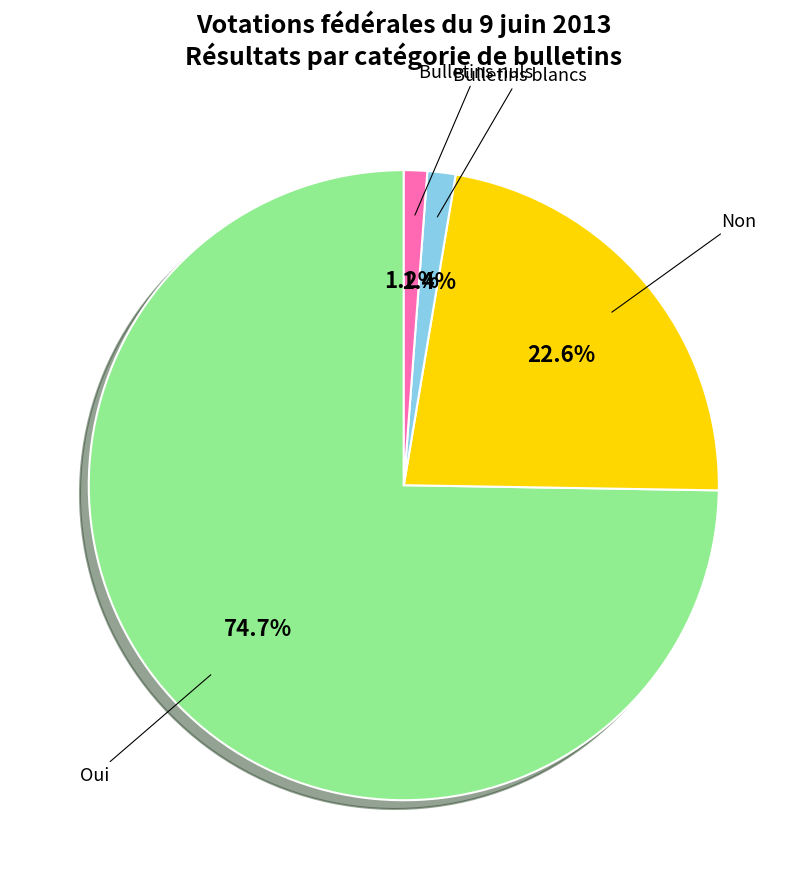

How many slices are in this pie chart?

4